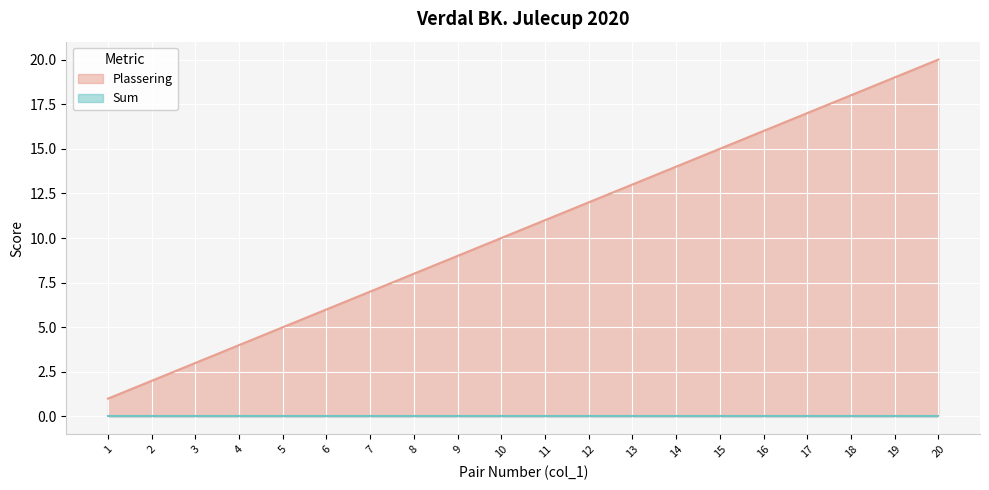

Which series changed the most between 16 and 18?

Plassering